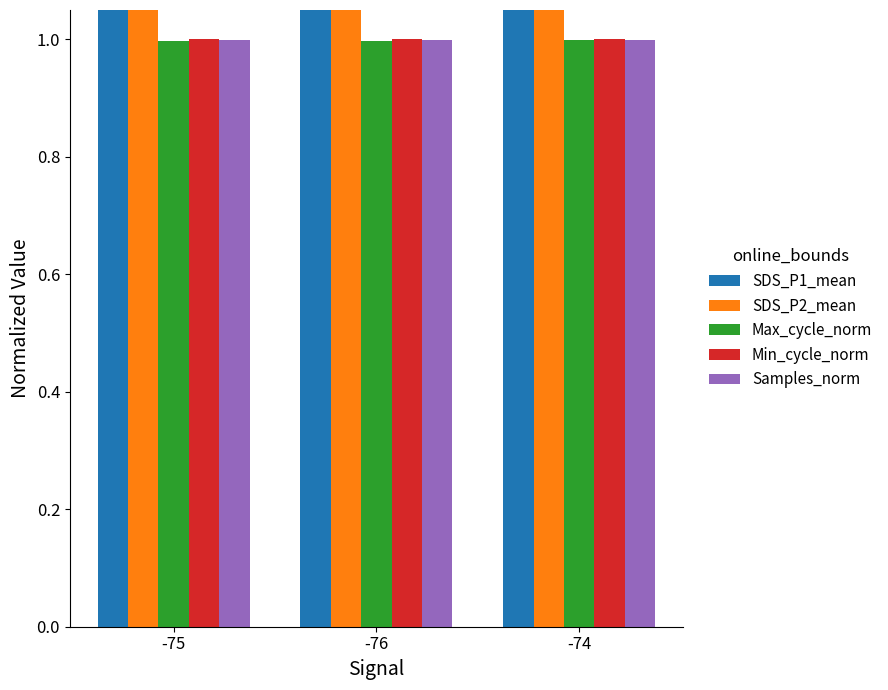

At how many categories does at least one series exceed 6?

2